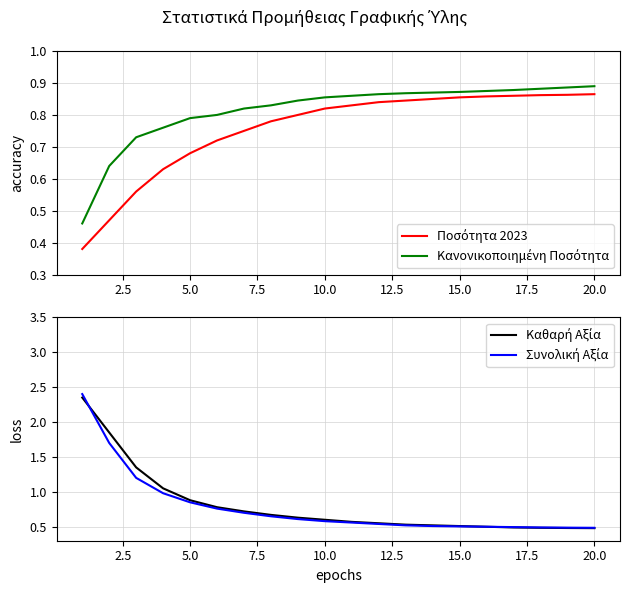

Which series ends up on top after the final intersection of Συνολική Αξία and Καθαρή Αξία?

Καθαρή Αξία